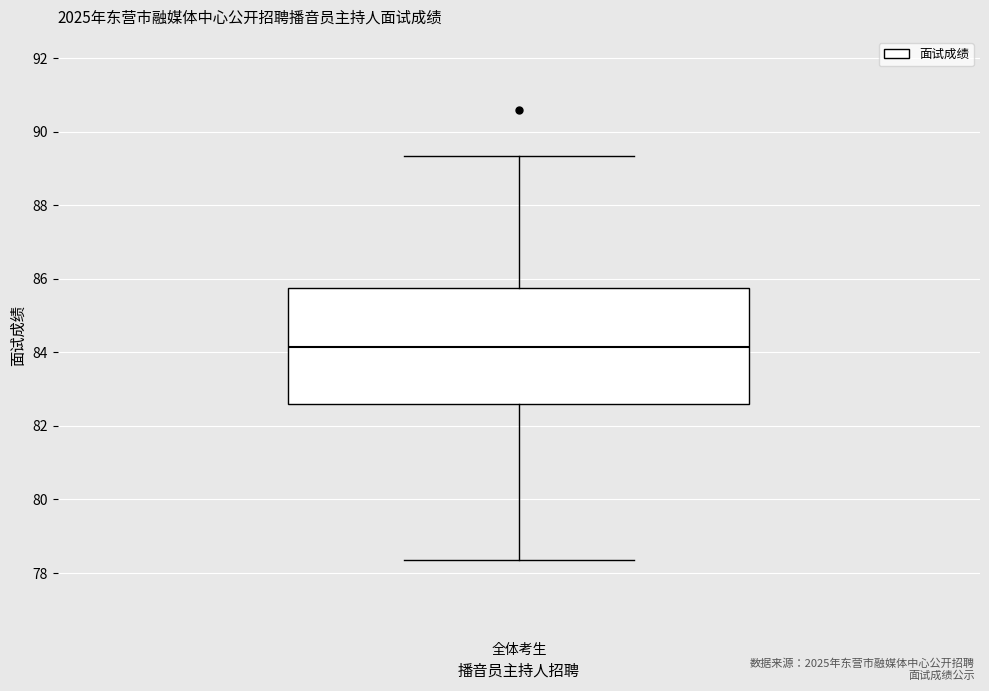

Read this box plot against the y-axis: the position of the median line, the range covered by the box, and the ends of both whiskers. The values are not printed on the chart, so give them approximately, as read against the axis.

median 84.2, box 82.6 to 85.8, whiskers 78.4 to 89.4